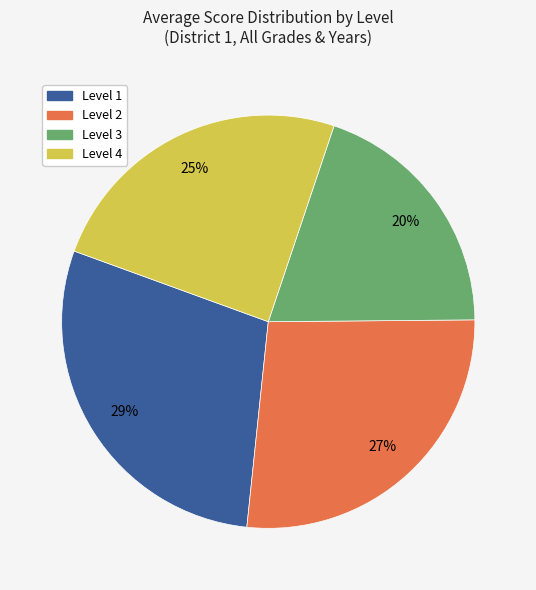

To the nearest percent, what portion does Level 1 represent?

29%